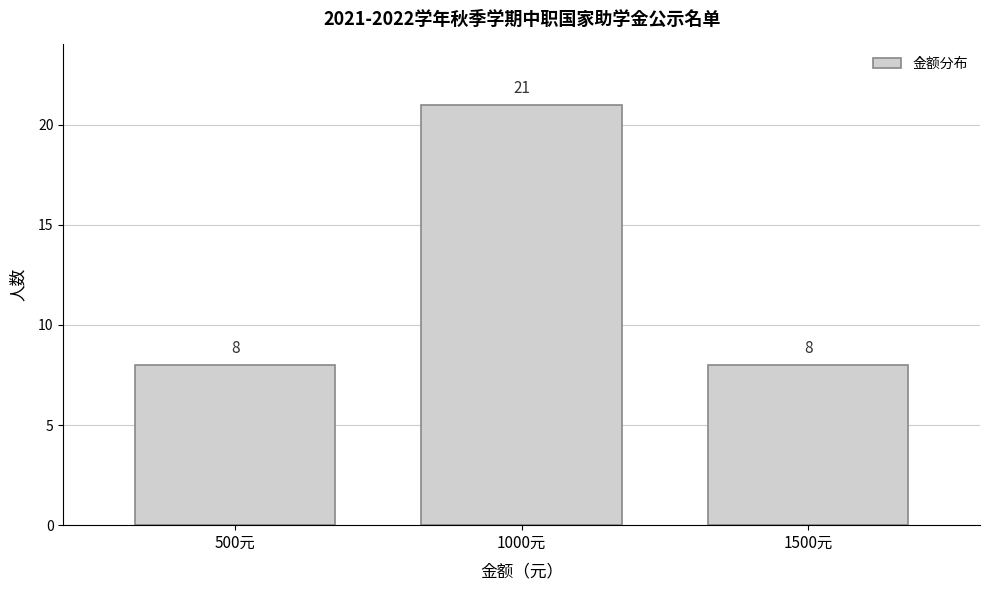

Reading left to right, list all the values displayed in this chart.

8	21	8